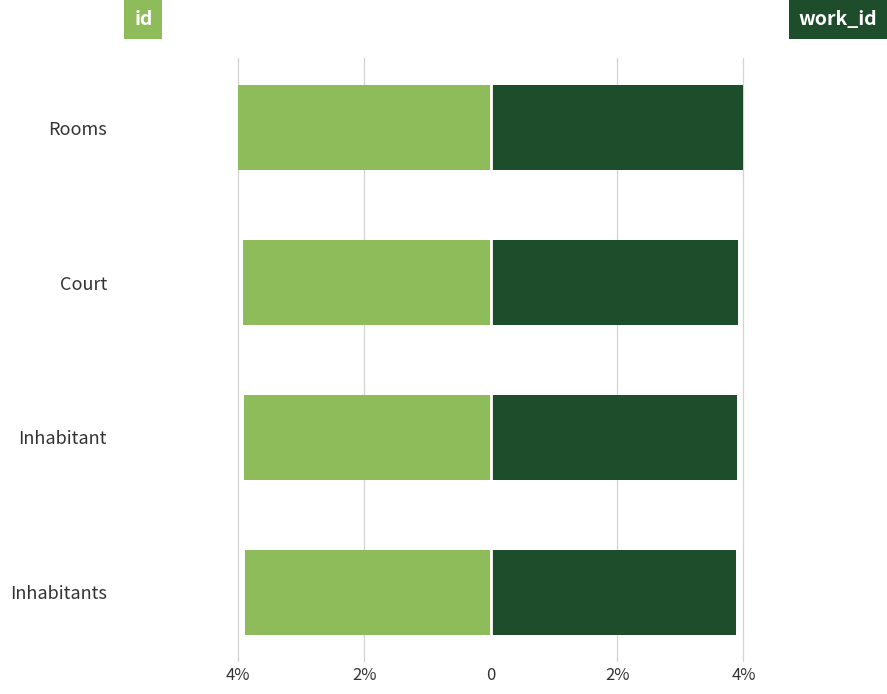

Count the number of categories in the chart.

4